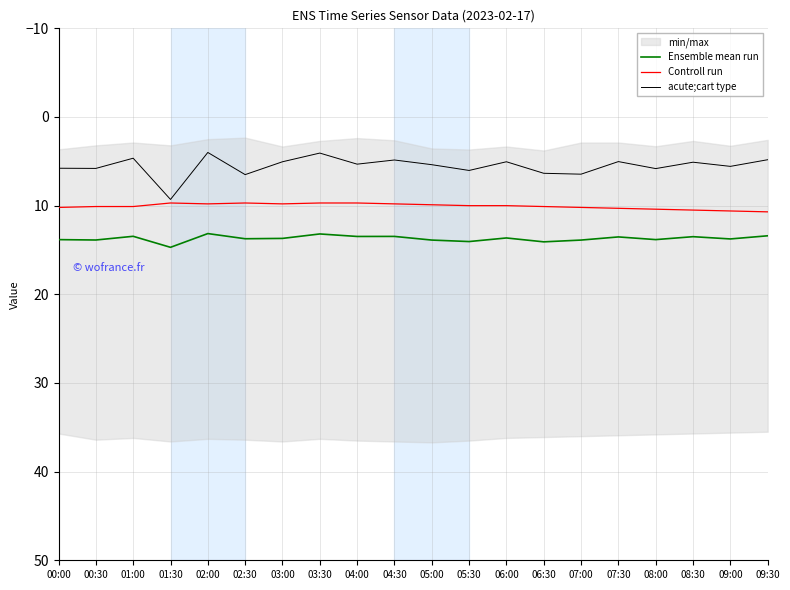

Reading left to right, extract all data points from this chart.

Ensemble mean run: 00:00=13.8	00:30=13.9	01:00=13.5	01:30=14.7	02:00=13.1	02:30=13.7	03:00=13.7	03:30=13.2	04:00=13.5	04:30=13.5	05:00=13.9	05:30=14.1	06:00=13.6	06:30=14.1	07:00=13.9	07:30=13.5	08:00=13.8	08:30=13.5	09:00=13.8	09:30=13.4
Controll run: 00:00=10.2	00:30=10.1	01:00=10.1	01:30=9.7	02:00=9.8	02:30=9.7	03:00=9.8	03:30=9.7	04:00=9.7	04:30=9.8	05:00=9.9	05:30=10.0	06:00=10.0	06:30=10.1	07:00=10.2	07:30=10.3	08:00=10.4	08:30=10.5	09:00=10.6	09:30=10.7
acute;cart type: 00:00=5.8	00:30=5.8	01:00=4.7	01:30=9.3	02:00=4.0	02:30=6.5	03:00=5.0	03:30=4.1	04:00=5.3	04:30=4.8	05:00=5.4	05:30=6.0	06:00=5.0	06:30=6.3	07:00=6.5	07:30=5.0	08:00=5.8	08:30=5.1	09:00=5.6	09:30=4.8